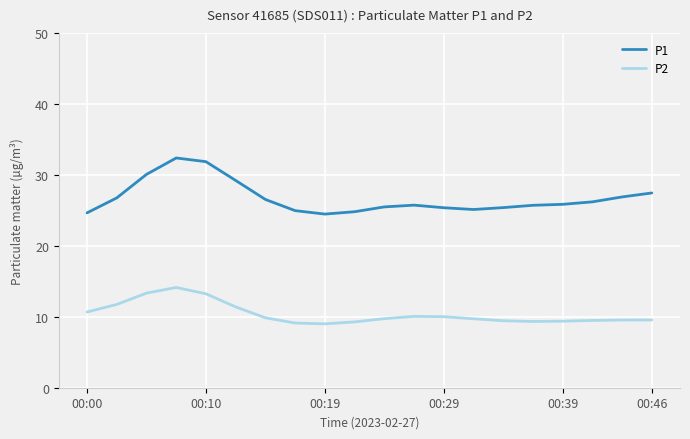

Which series has the largest range (max minus min)?

P1